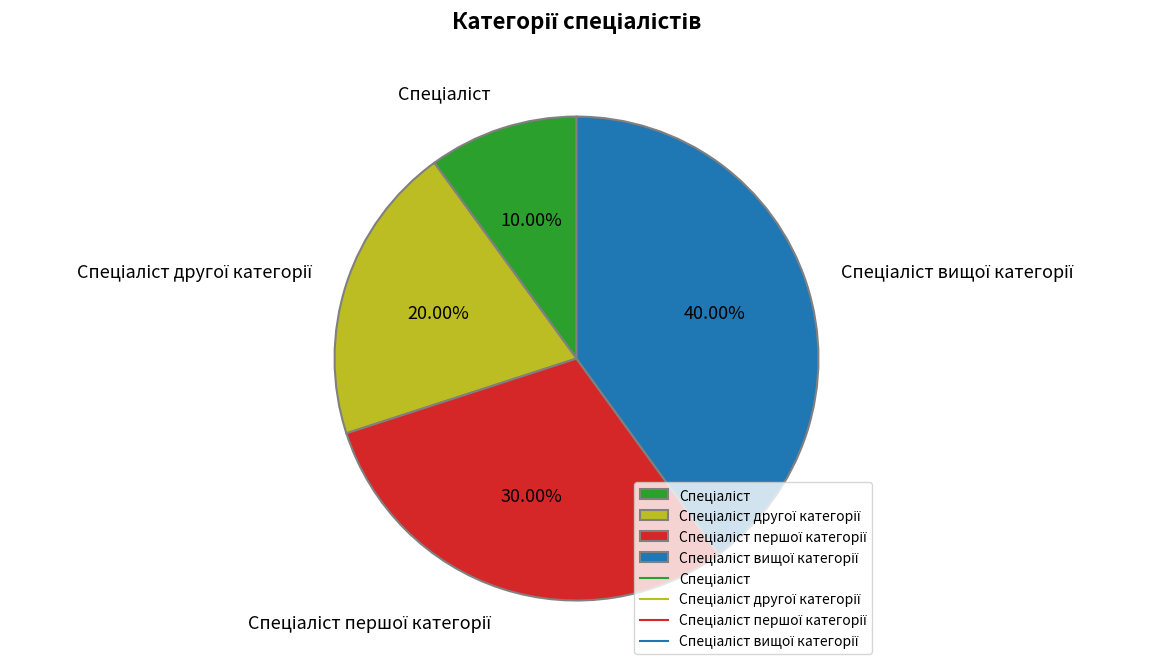

Does any single category account for the majority?

No